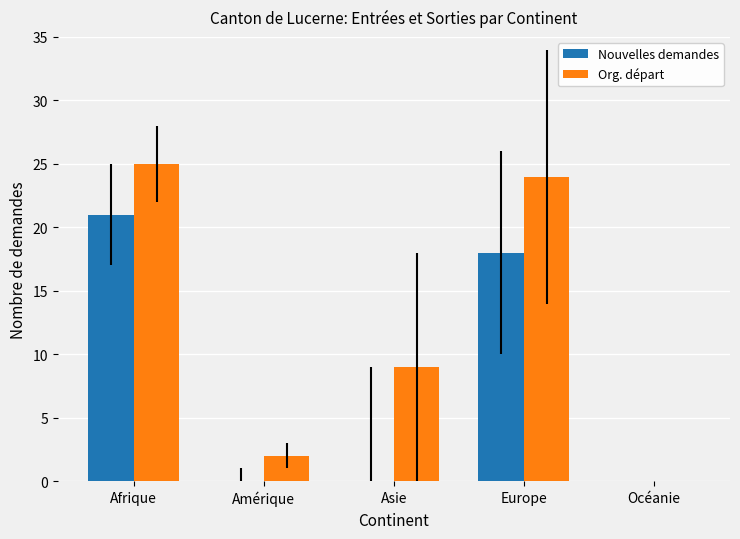

At which label does Org. départ reach its peak?

Afrique